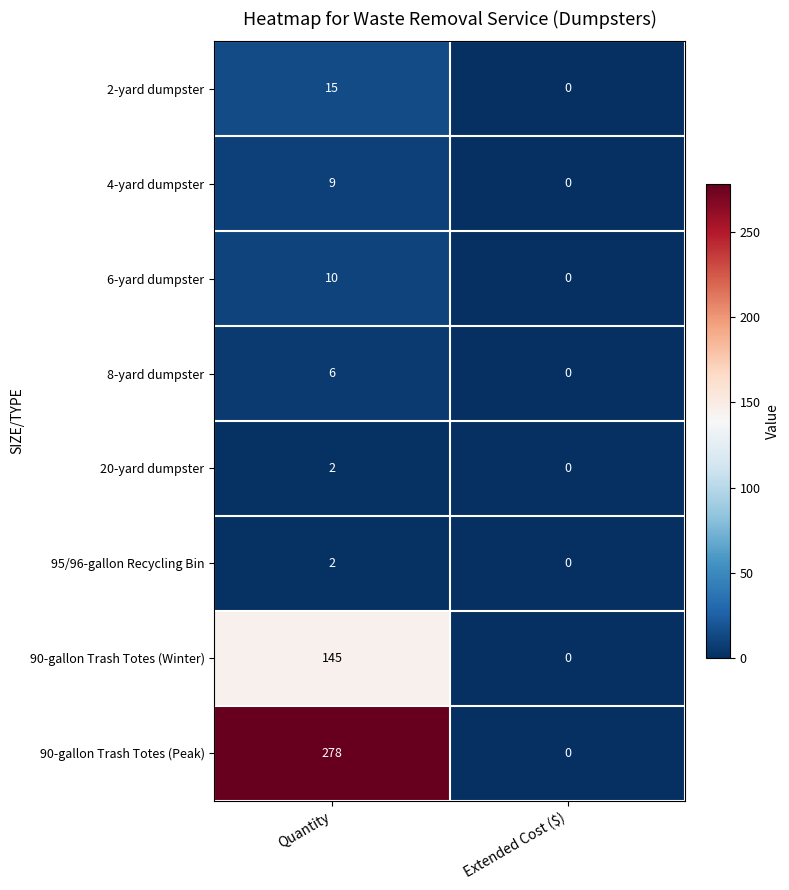

Which series has the largest total across all categories?

90-gallon Trash Totes (Peak)